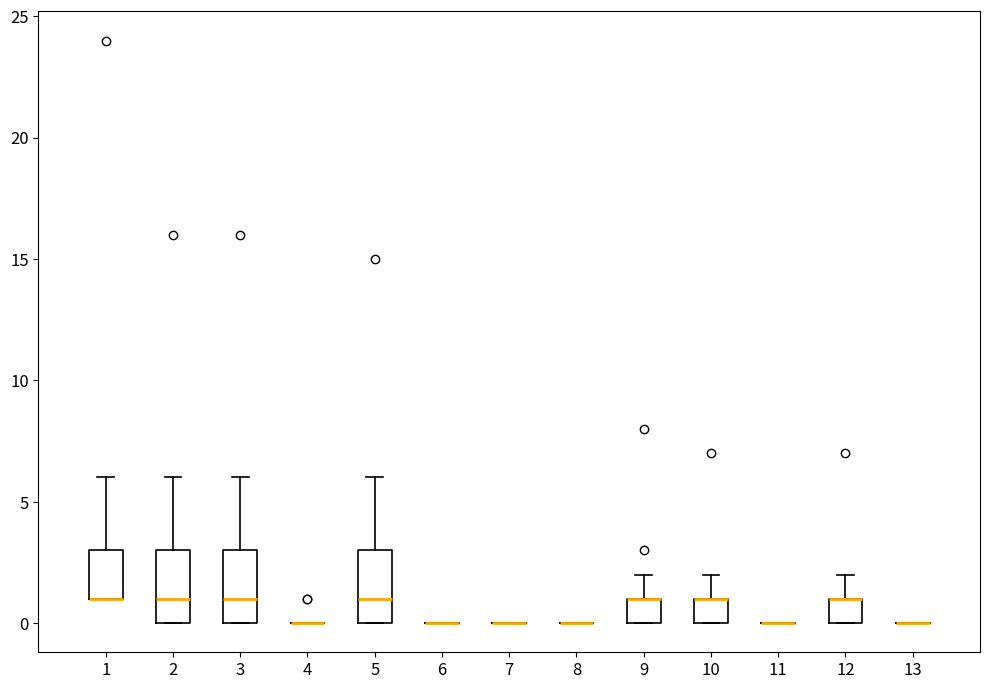

Reading left to right, transcribe this box plot: for each box, give where its median line is, the range the box spans, and where its two whiskers end, as read against the y-axis. The values are not printed on the chart, so give them approximately, as read against the axis.

1: median 1 (drawn on the box's lower edge), box 1 to 3, whiskers 1 to 6
2: median 1, box 0 to 3, whiskers 0 to 6
3: median 1, box 0 to 3, whiskers 0 to 6
4: box collapsed to a line at 0, whiskers 0 to 0
5: median 1, box 0 to 3, whiskers 0 to 6
6: box collapsed to a line at 0, whiskers 0 to 0
7: box collapsed to a line at 0, whiskers 0 to 0
8: box collapsed to a line at 0, whiskers 0 to 0
9: median 1 (drawn on the box's upper edge), box 0 to 1, whiskers 0 to 2
10: median 1 (drawn on the box's upper edge), box 0 to 1, whiskers 0 to 2
11: box collapsed to a line at 0, whiskers 0 to 0
12: median 1 (drawn on the box's upper edge), box 0 to 1, whiskers 0 to 2
13: box collapsed to a line at 0, whiskers 0 to 0